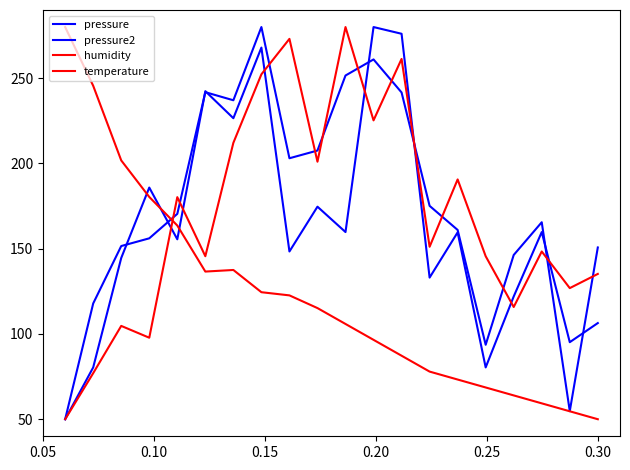

Does the chart display data point markers on the line(s)?

No